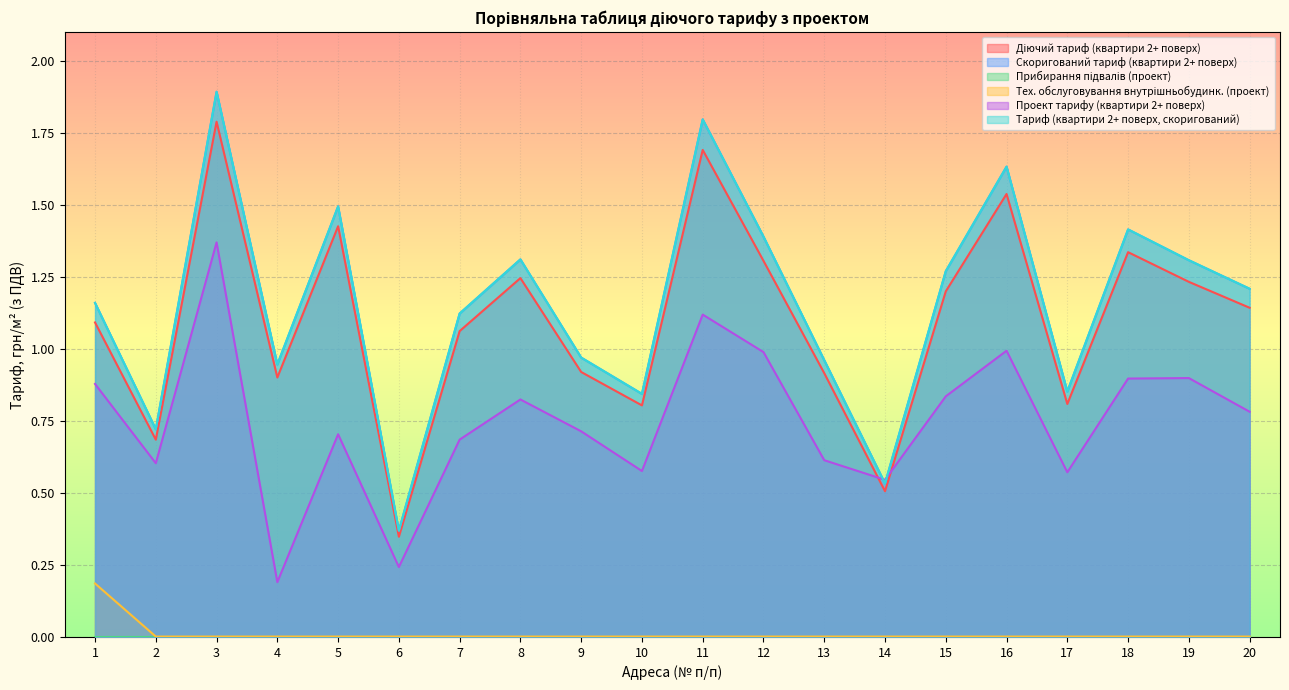

What is the sum of the Проект тарифу (квартири 2+ поверх) values at 17 and 18?

1.5